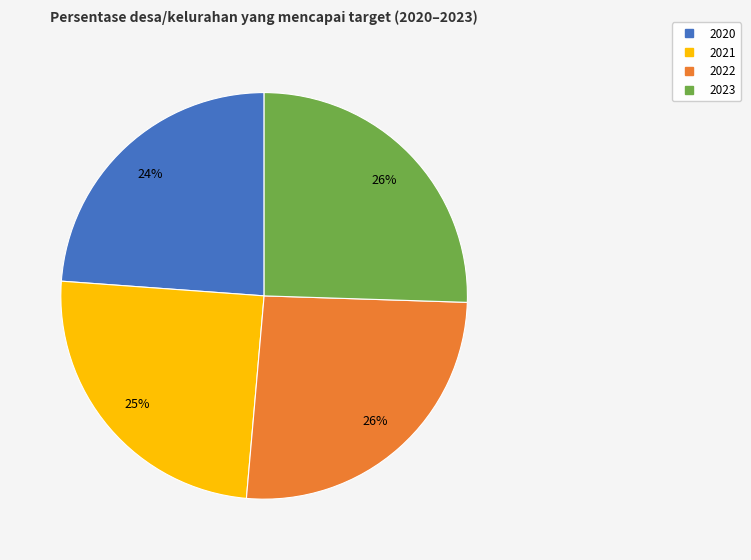

Does 2022 represent more than half of the total?

No